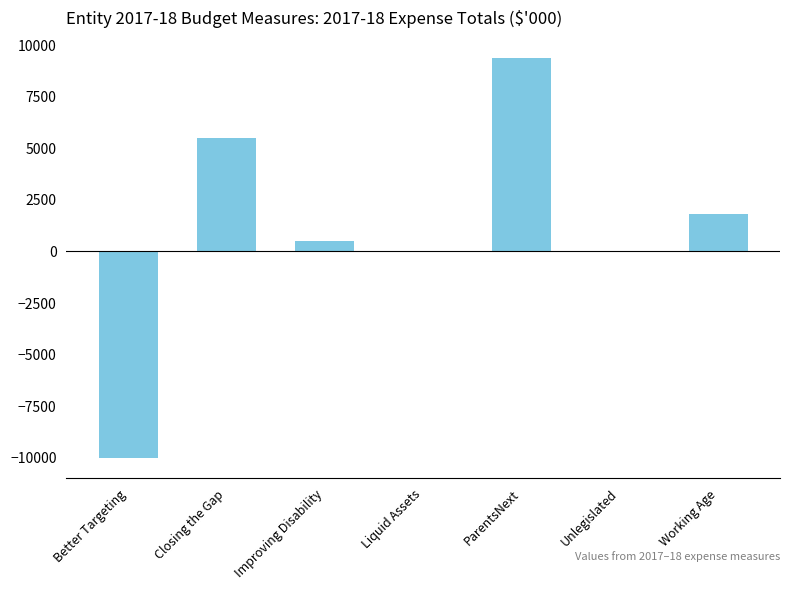

Reading right to left, list all the values displayed in this chart.

Working Age=1805	Unlegislated=0	ParentsNext=9379	Liquid Assets=0	Improving Disability=516	Closing the Gap=5488	Better Targeting=-10022